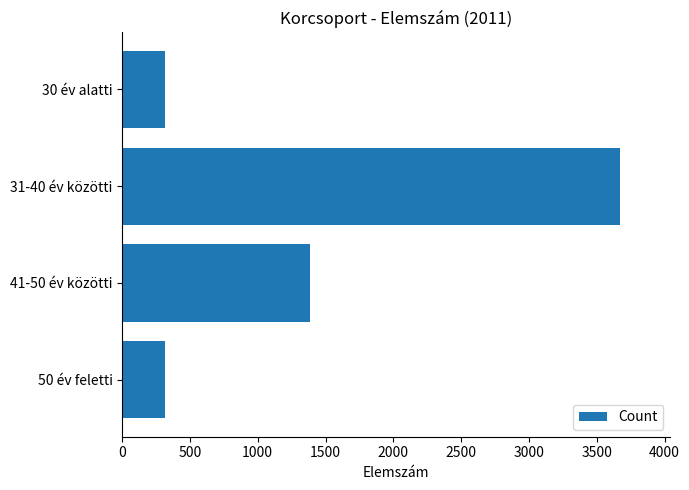

What is the change in value from 30 év alatti to 41-50 év közötti?

+1066